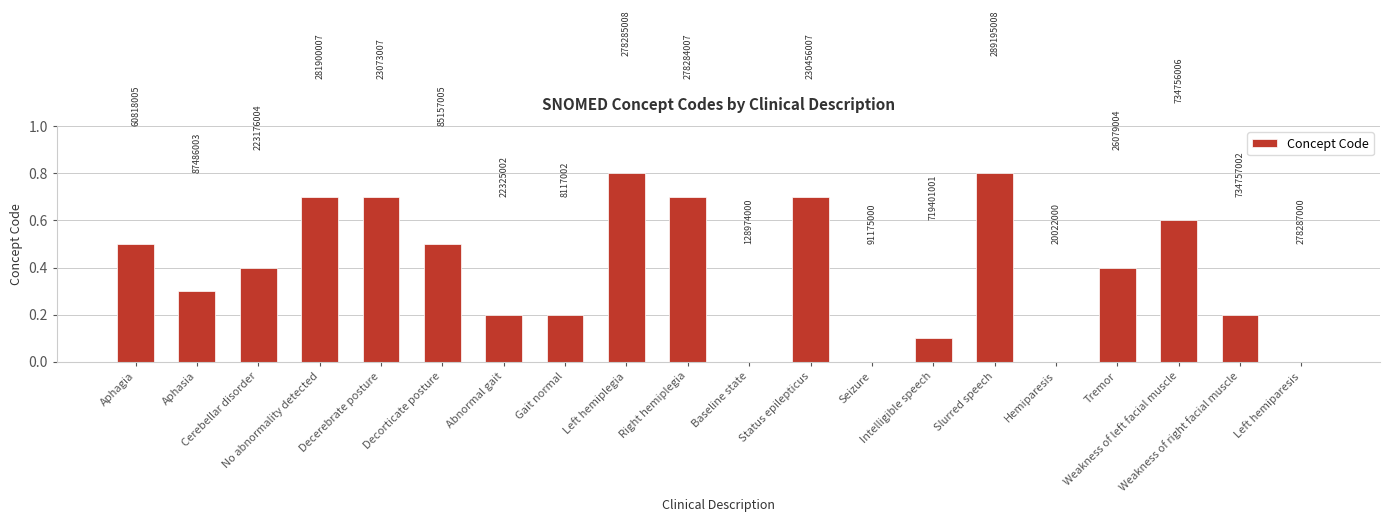

Are the bars horizontal?

No